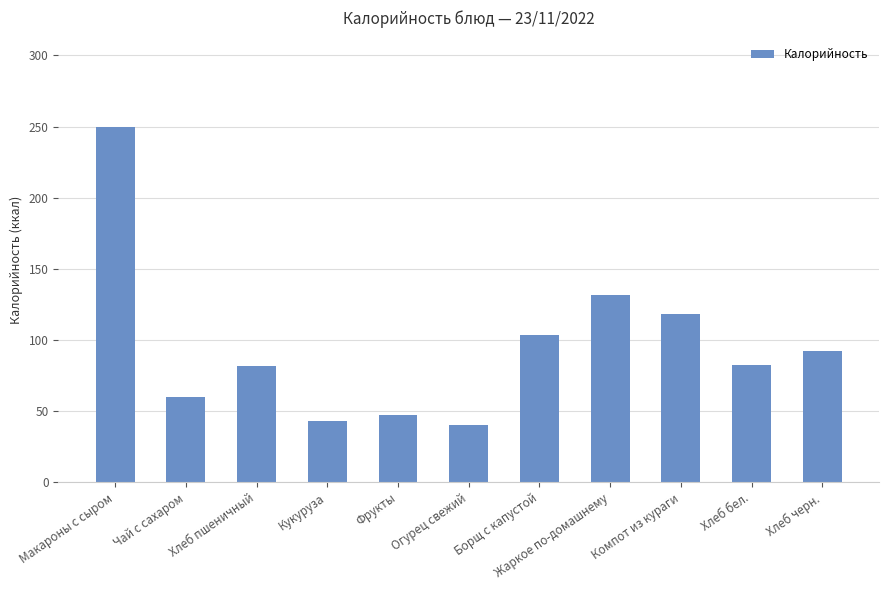

What is the difference between the maximum and second lowest values?

207.0